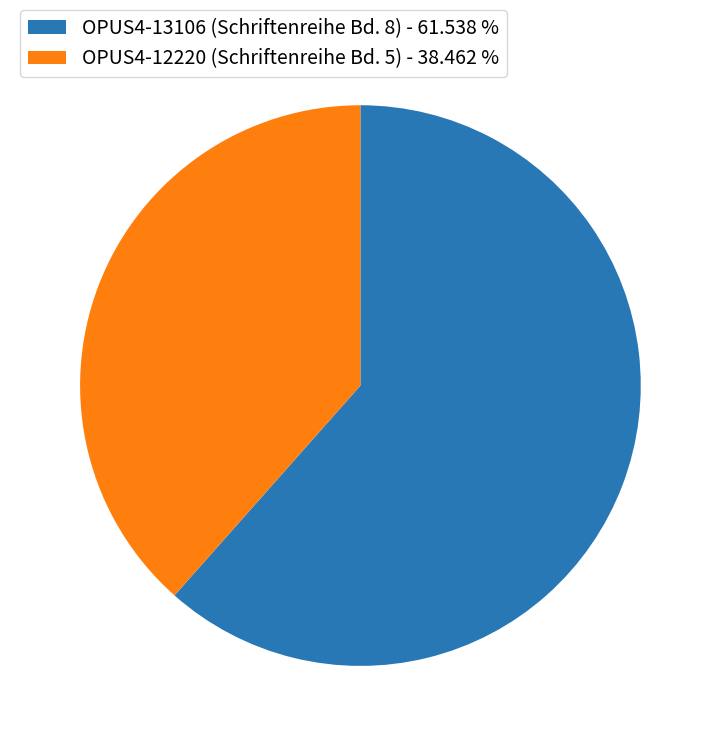

Approximately how many times larger is the value at OPUS4-13106 (Schriftenreihe Bd. 8) - 61.538 % compared to OPUS4-12220 (Schriftenreihe Bd. 5) - 38.462 %?

1.6